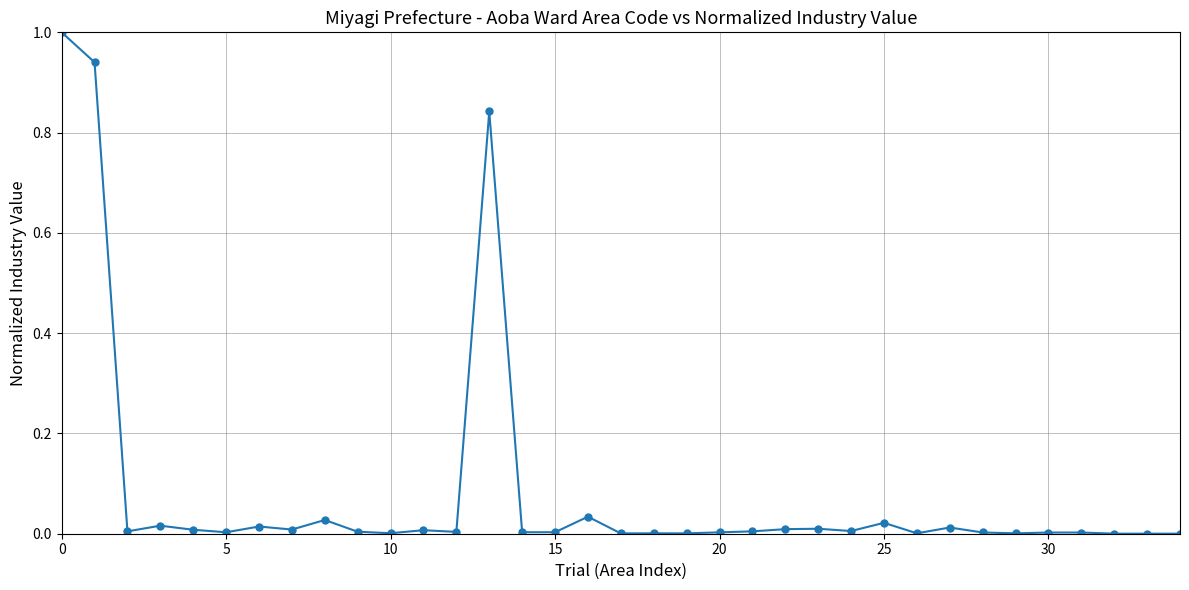

What is the maximum value shown in the chart?

1.0